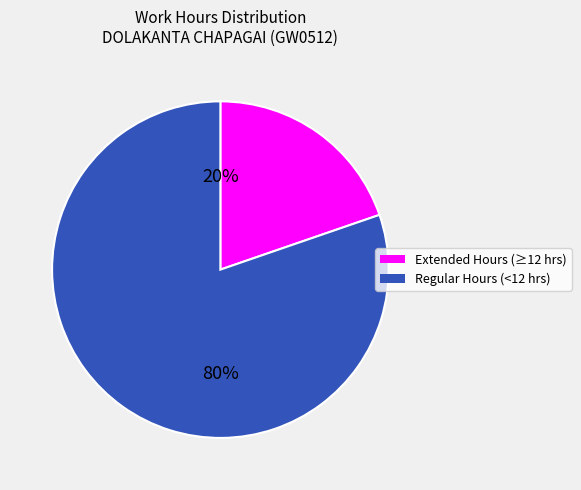

How many segments does this pie chart have?

2